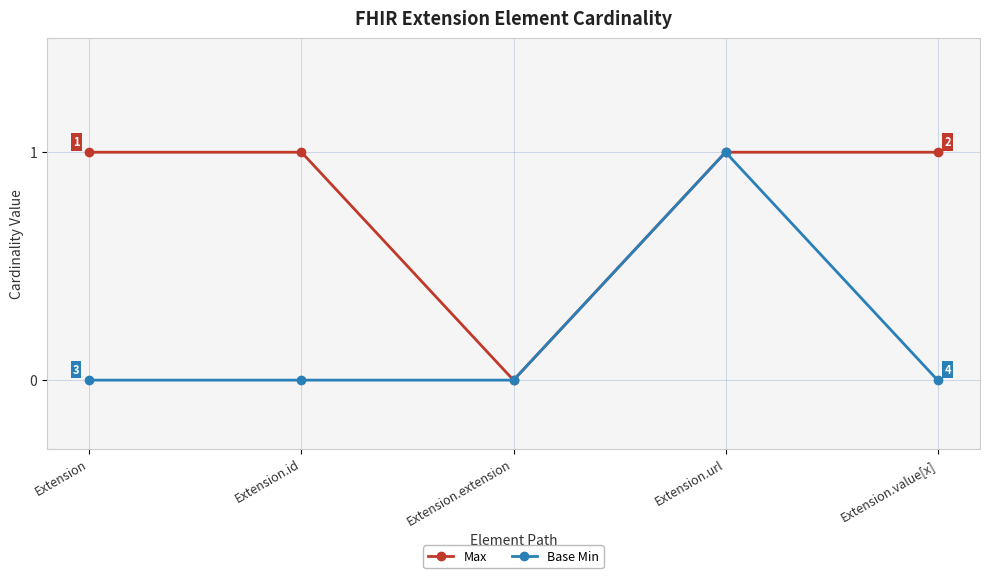

Does the chart have visible grid lines?

Yes